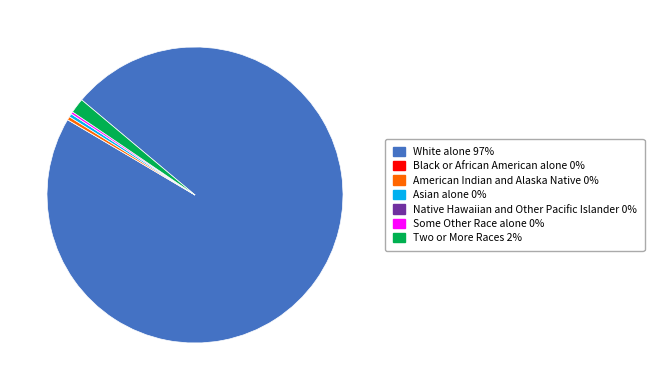

Is it true that American Indian and Alaska Native is 0% of the pie?

True